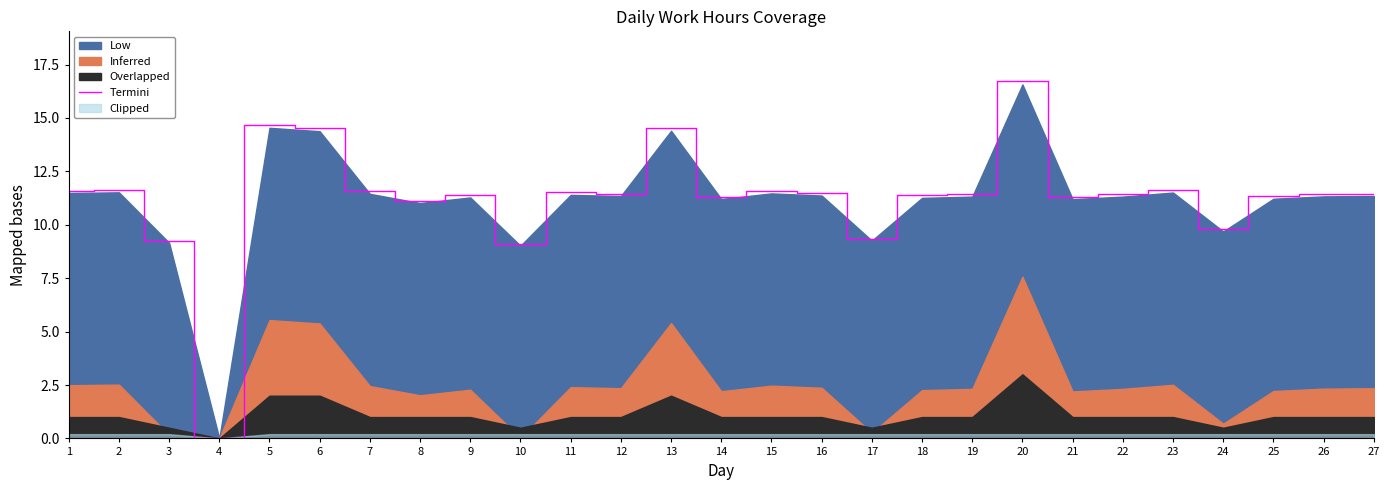

List the labels in order of value, smallest first.

4, 10, 3, 17, 24, 8, 21, 14, 25, 18, 9, 19, 22, 26, 12, 27, 16, 11, 7, 15, 1, 23, 2, 6, 13, 5, 20